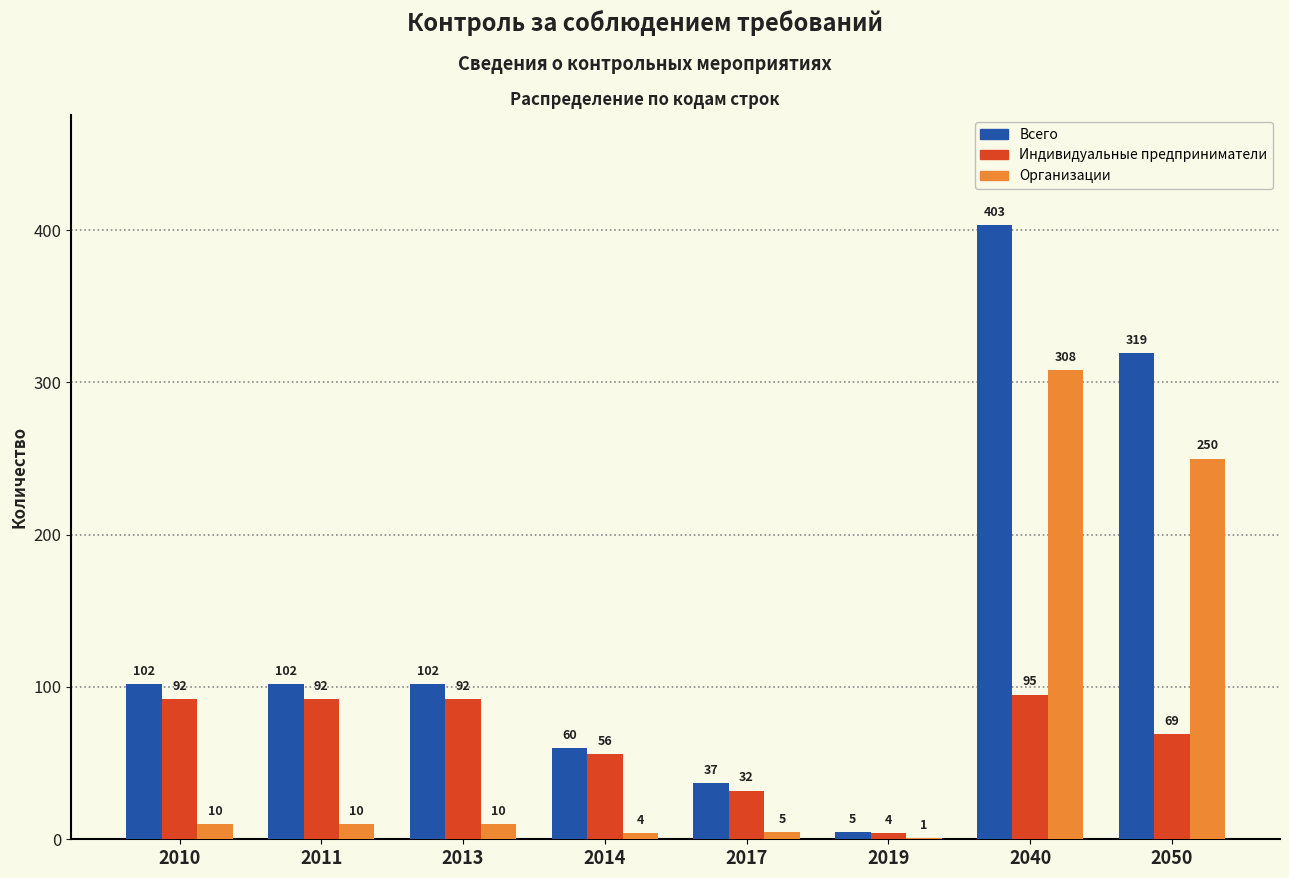

Reading left to right, list all the values displayed in this chart.

Всего: 2010=102	2011=102	2013=102	2014=60	2017=37	2019=5	2040=403	2050=319
Индивидуальные предприниматели: 2010=92	2011=92	2013=92	2014=56	2017=32	2019=4	2040=95	2050=69
Организации: 2010=10	2011=10	2013=10	2014=4	2017=5	2019=1	2040=308	2050=250